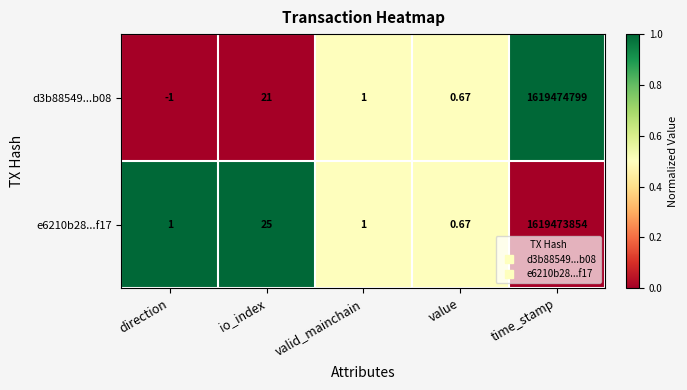

Is the value of d3b88549...b08 at direction greater than the value of e6210b28...f17 at time_stamp?

No